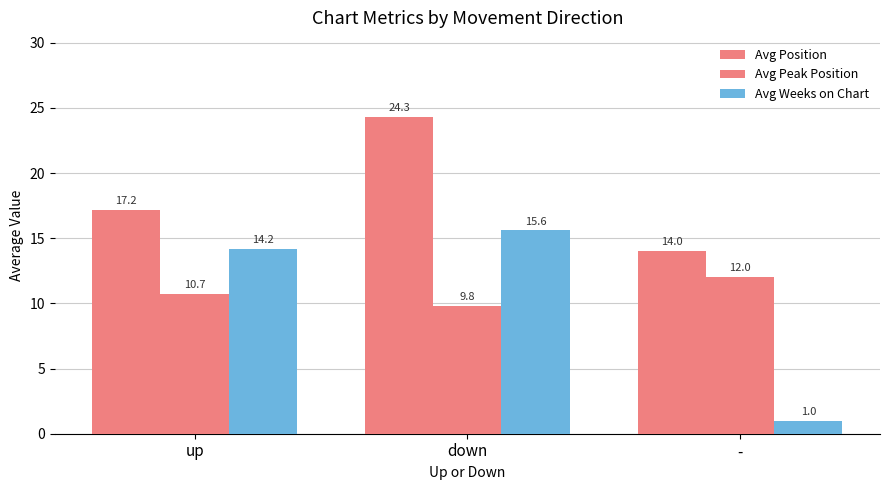

What is the sum of the Avg Position values at down and up?

41.5